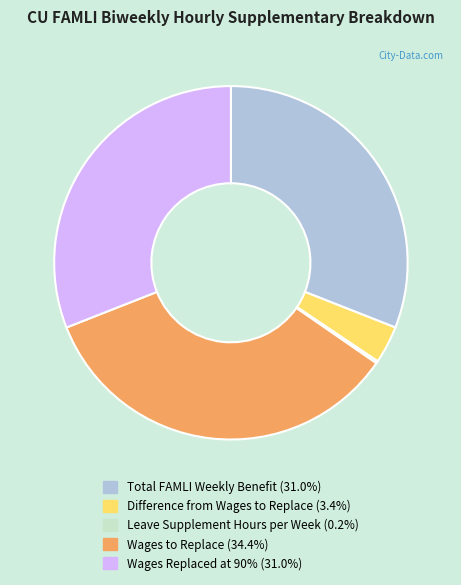

Does Total FAMLI Weekly Benefit account for over 50% of the chart?

No